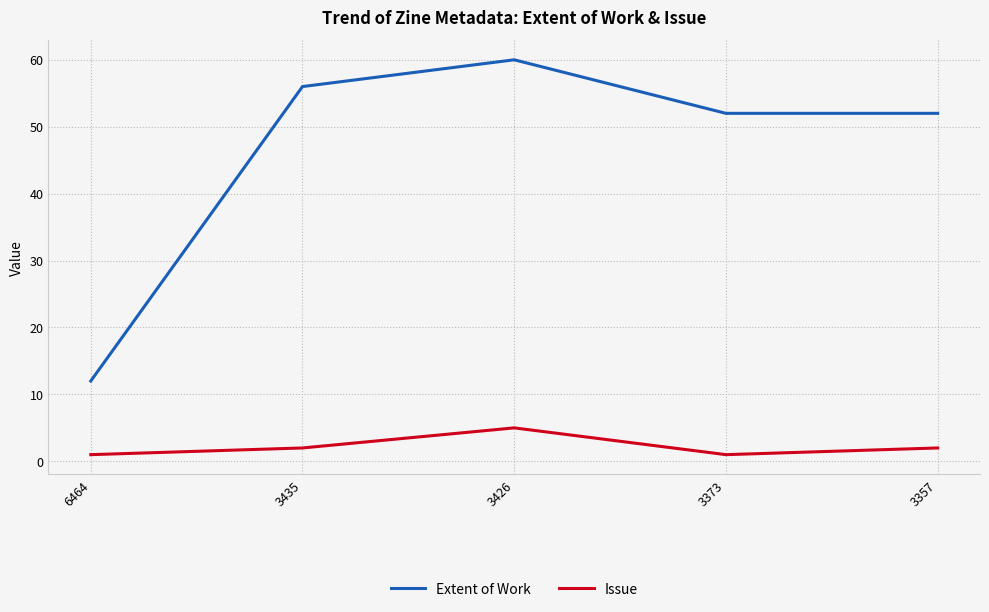

Rank the series by their average value, from highest to lowest.

Extent of Work, Issue